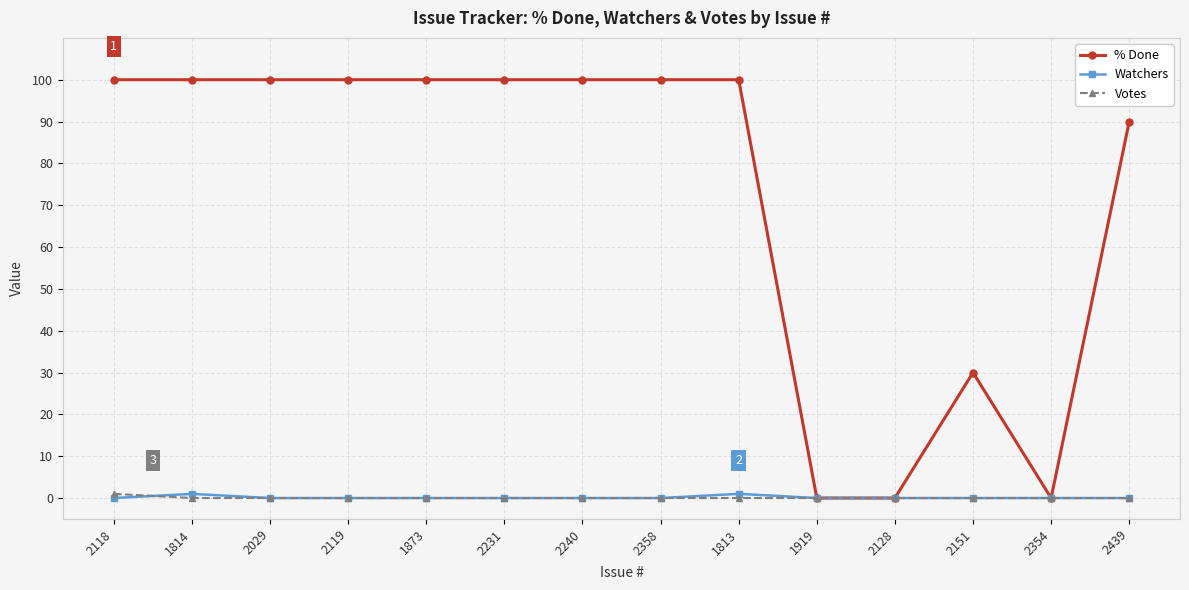

How many lines are shown in the chart?

3